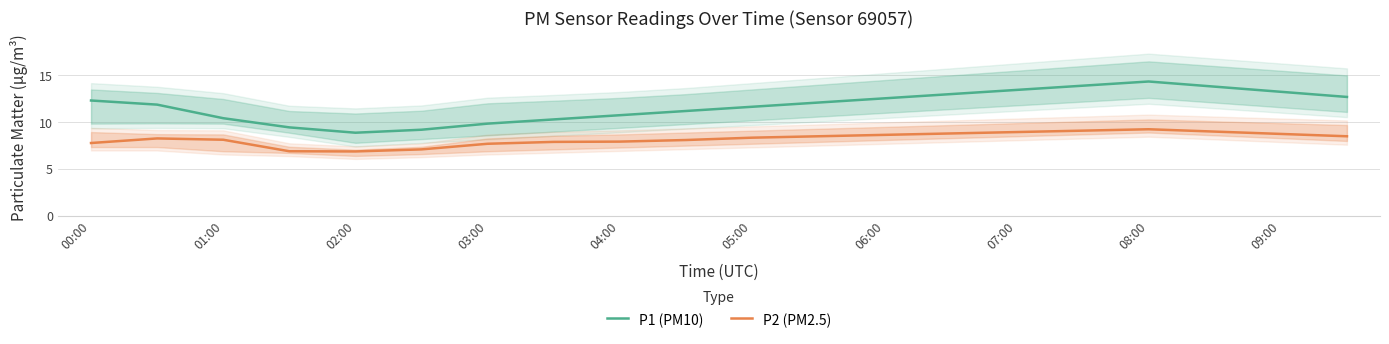

How many values in the P1 (PM10) series are below 12?

10